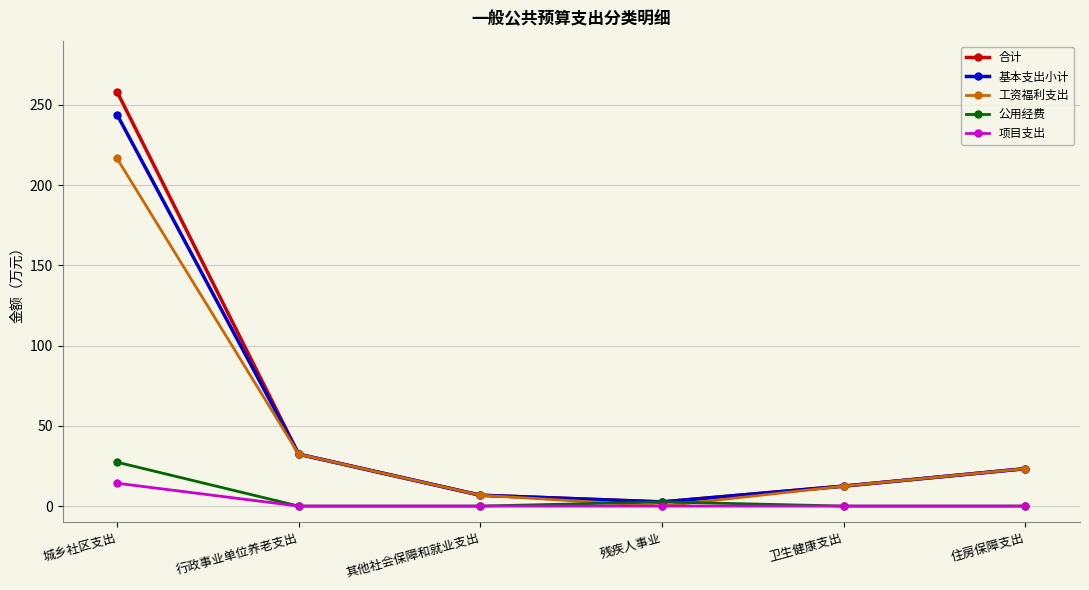

At which label does 工资福利支出 reach its peak?

城乡社区支出